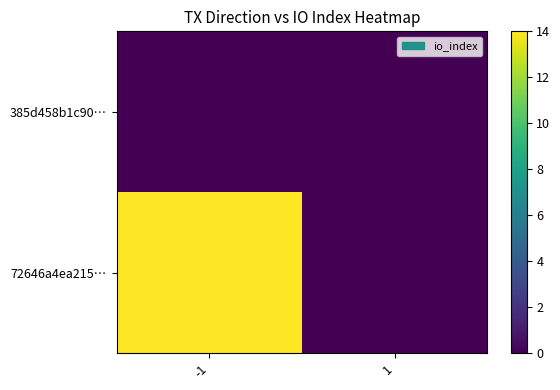

Reading right to left, extract all data points from this chart.

385d458b1c90…: 1=0	-1=0
72646a4ea215…: 1=0	-1=14